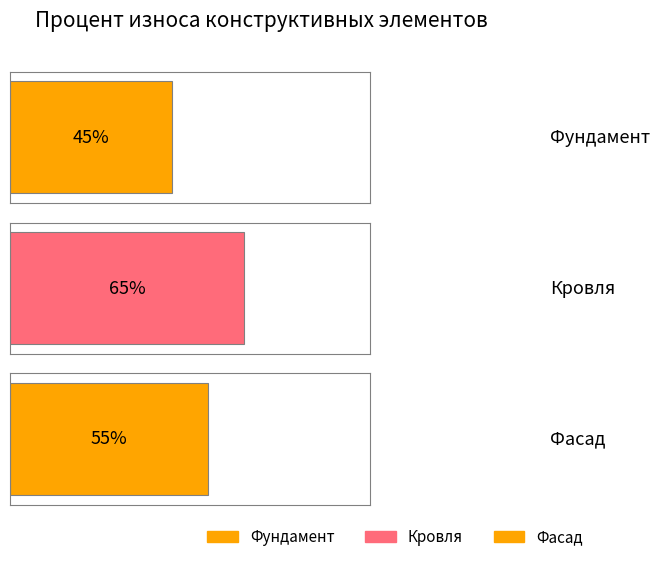

How many values are between 45 and 65?

3